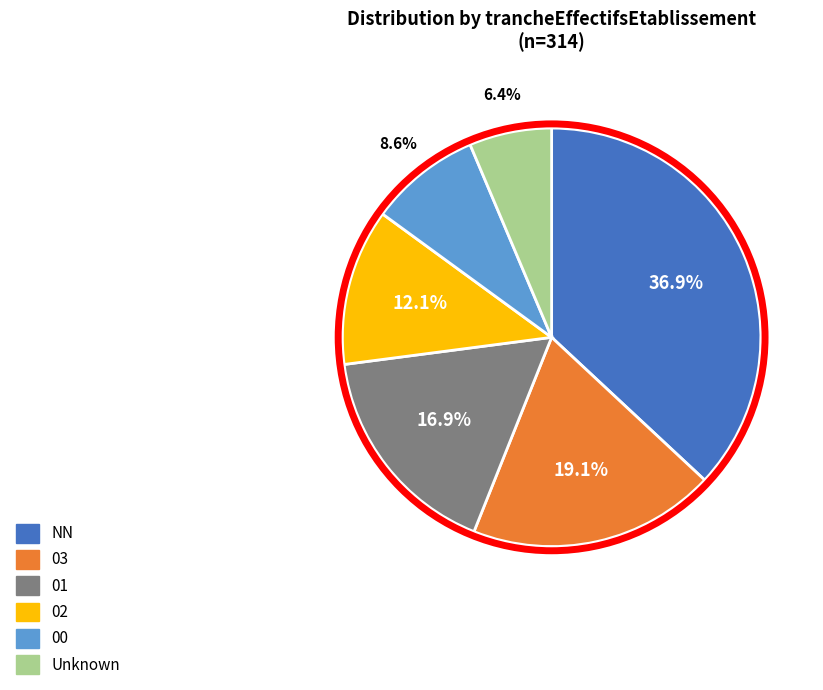

What is the total percentage of NN and 00?

45.5%